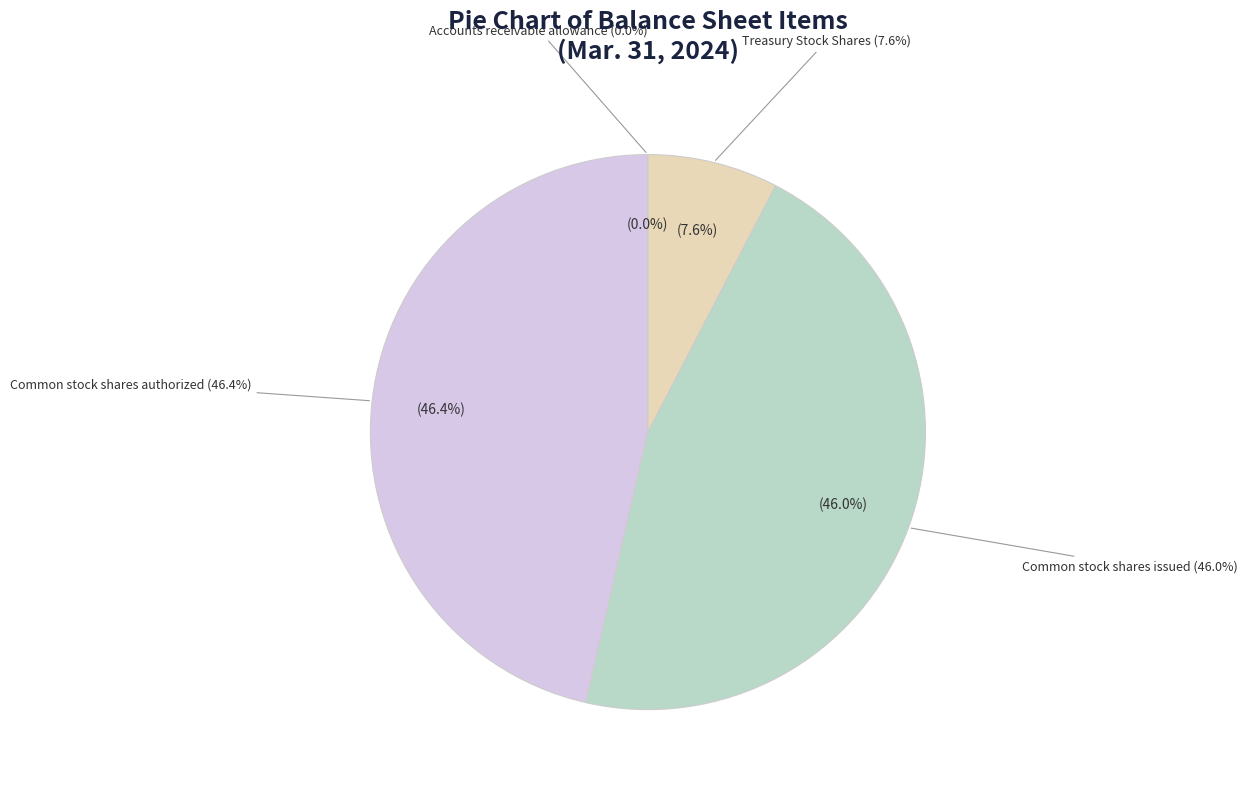

Combined, do Common stock shares issued and Common stock shares authorized account for over 50%?

Yes